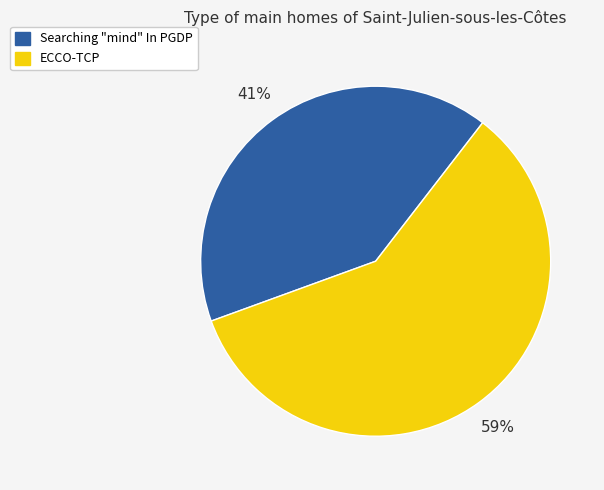

How many segments does this pie chart have?

2